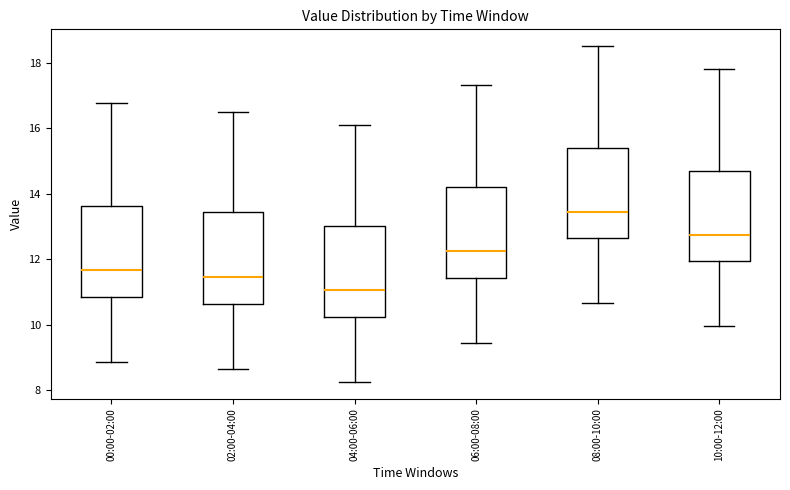

Where does the lower whisker of the box for 10:00-12:00 end on the y-axis? The values are not printed on the chart, so give them approximately, as read against the axis.

10.0